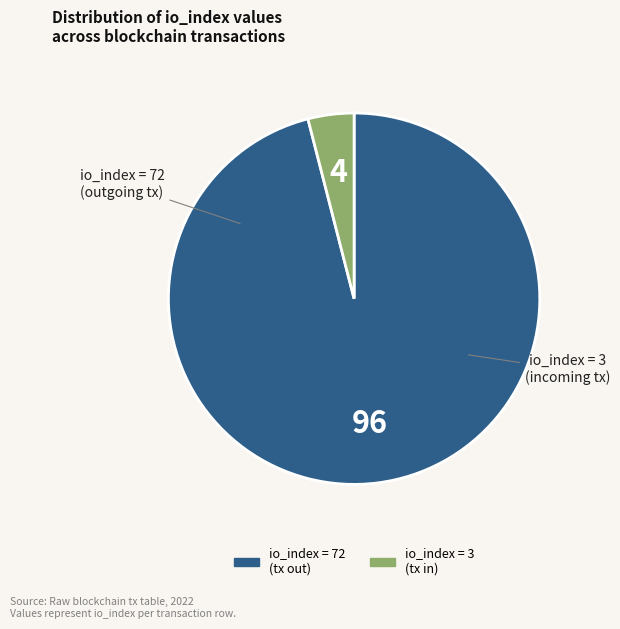

Rank the categories by value from lowest to highest.

tx index 3, tx index 72